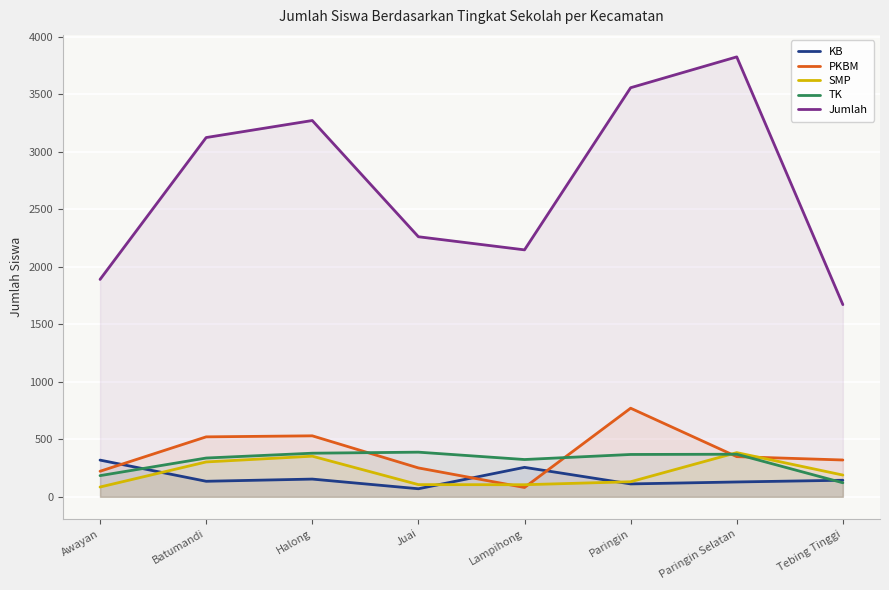

Where is TK nearest to the value 255?

Lampihong